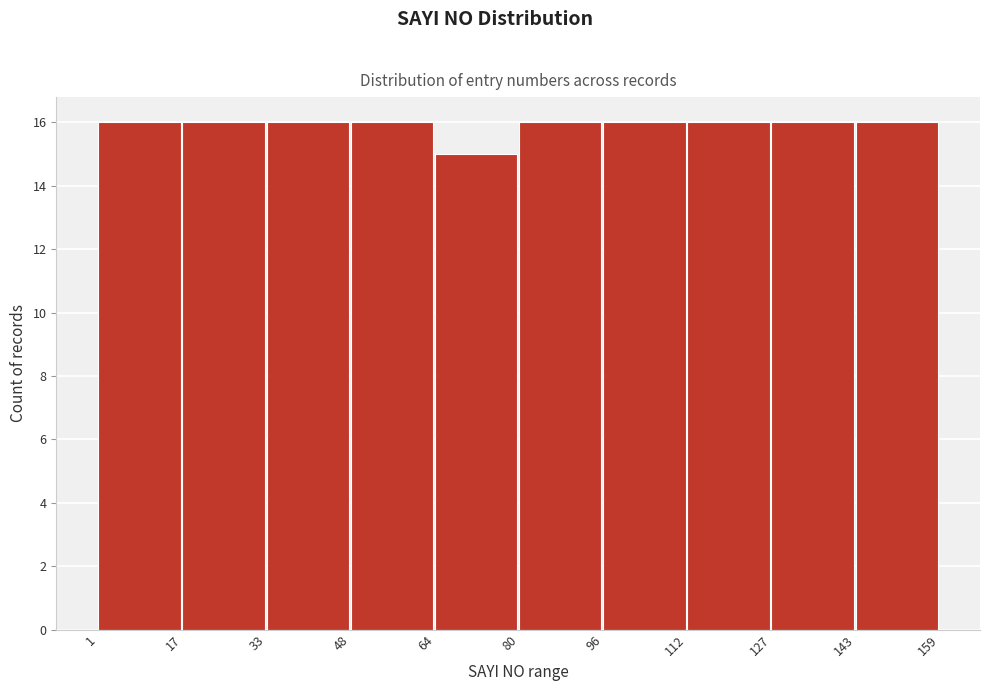

Reading left to right, list every bar in this chart as the range it spans on the x-axis followed by its height. The values are not printed on the chart, so give them approximately, as read against the axis.

1 to 17: 16
17 to 33: 16
33 to 48: 16
48 to 64: 16
64 to 80: 15
80 to 96: 16
96 to 112: 16
112 to 127: 16
127 to 143: 16
143 to 159: 16